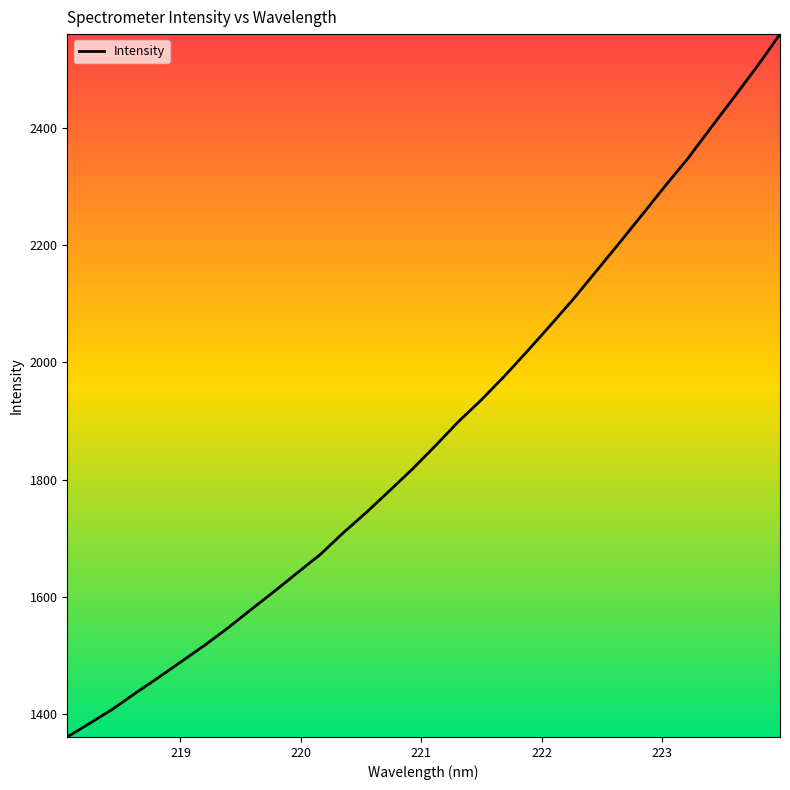

What is the greatest value displayed?

2560.4